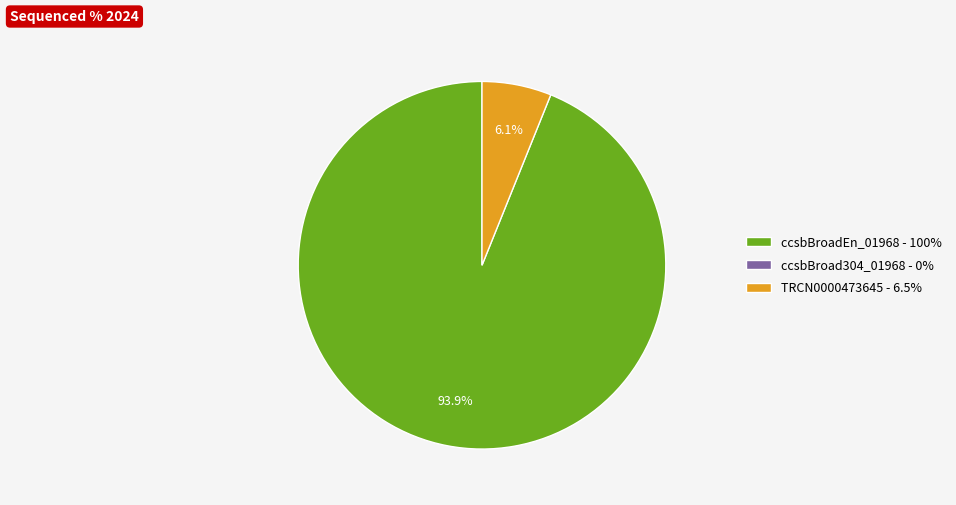

Is there any slice that represents more than half of the pie?

Yes